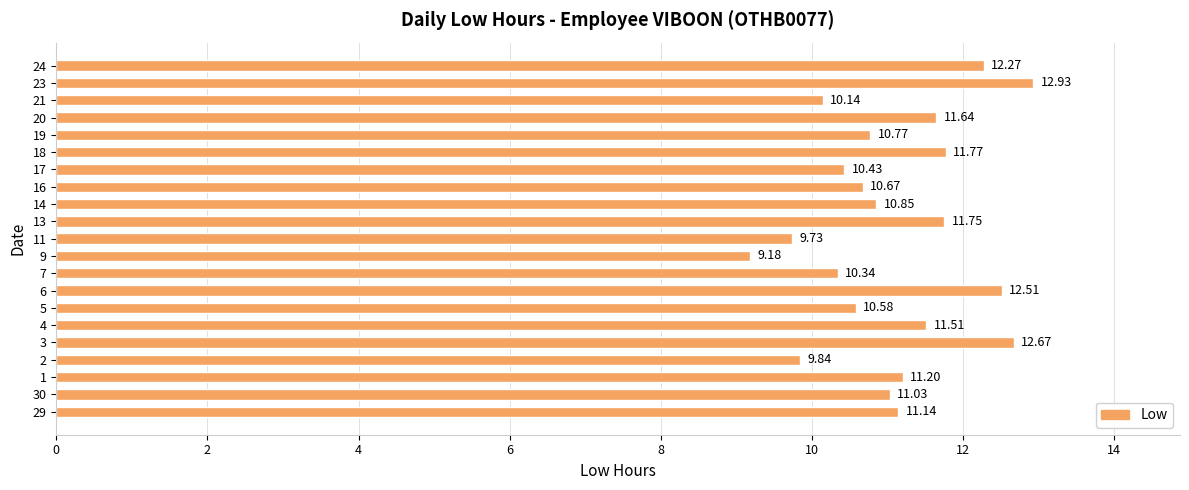

Which category has the highest value across all series?

23